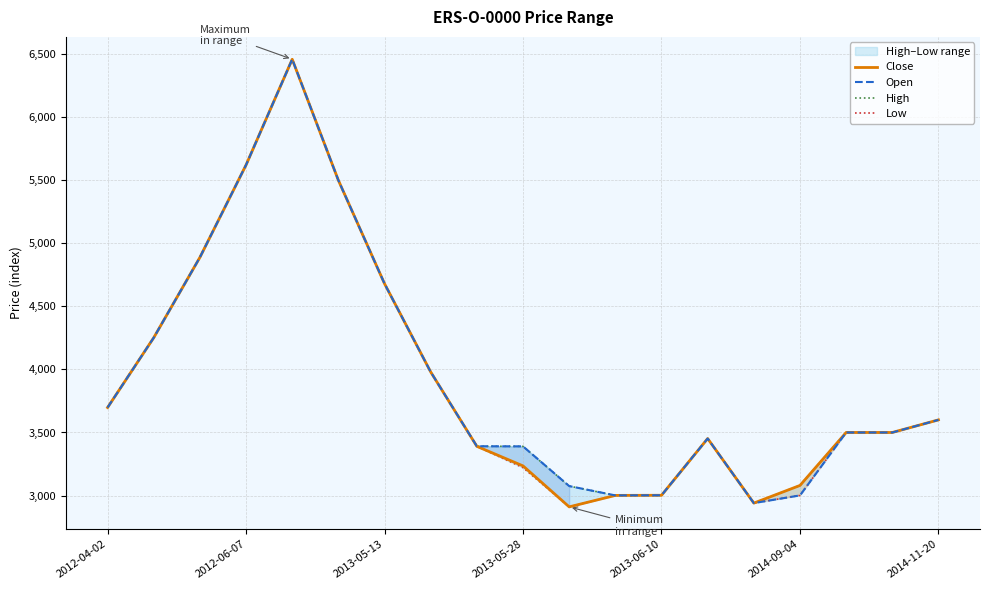

Is it true that Low equals 3600 at 2014-11-20?

True